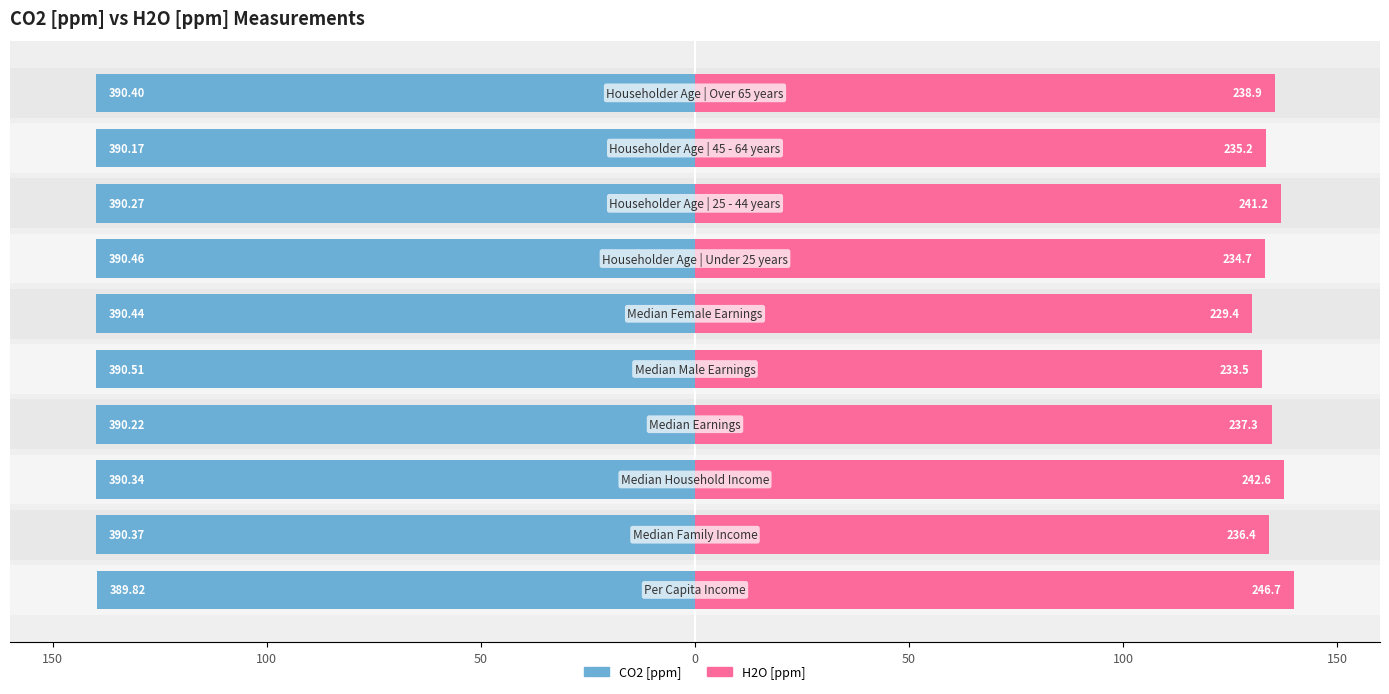

The CO2 [ppm] series shows -191.1 at 50. True or false?

False